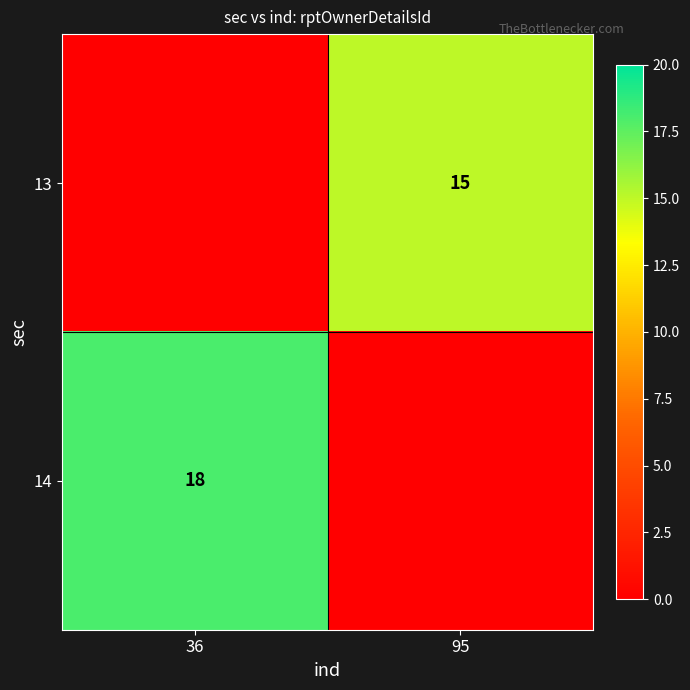

List the labels in order of 14 value, smallest first.

95, 36